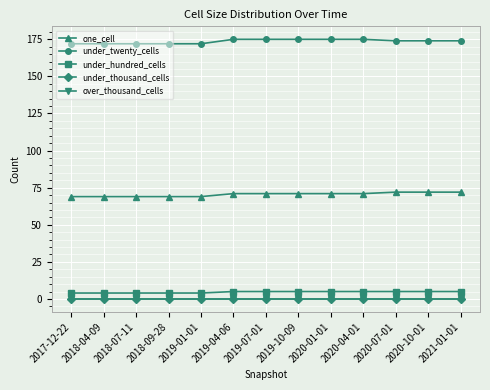

Is this an area chart (filled region under the line)?

No